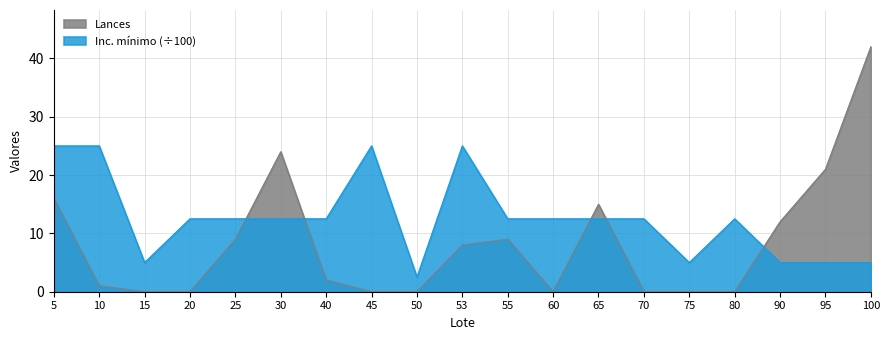

What is the difference between the maximum and minimum values in the Inc. mínimo series?

22.5